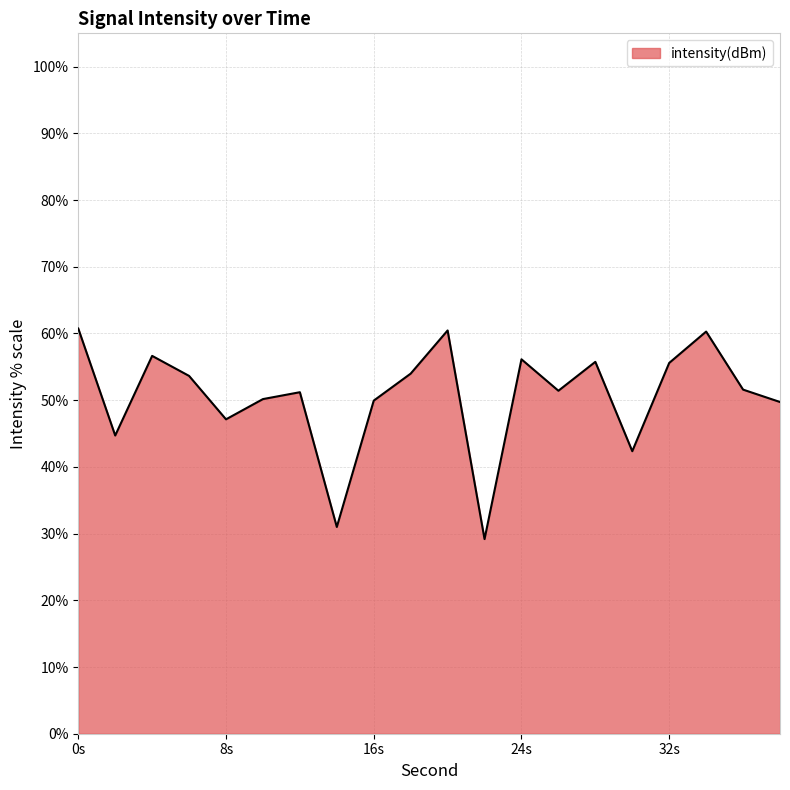

What is the difference between the maximum and minimum values?

31.6